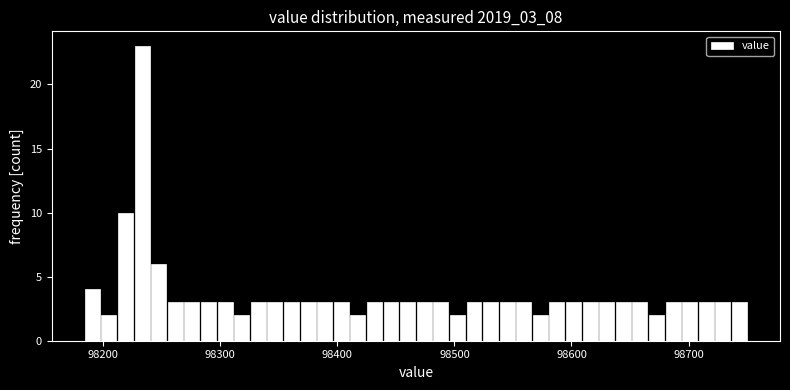

Read against the x-axis, roughly where is the centre of the tallest bar?

98230